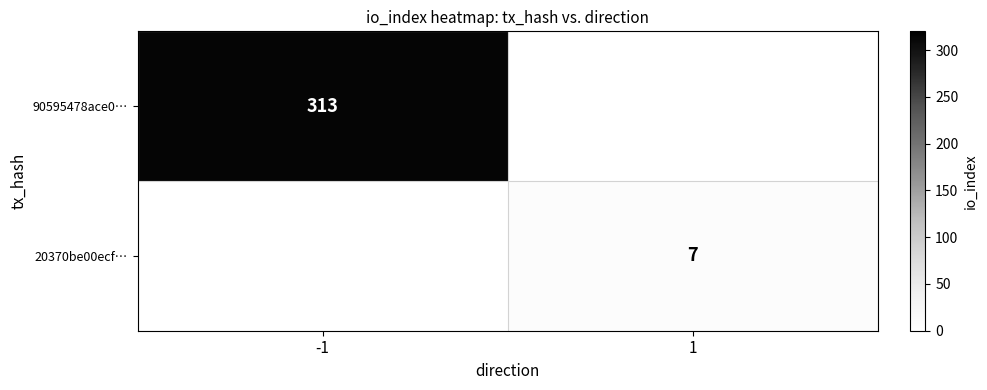

At how many categories does at least one series exceed 186?

1